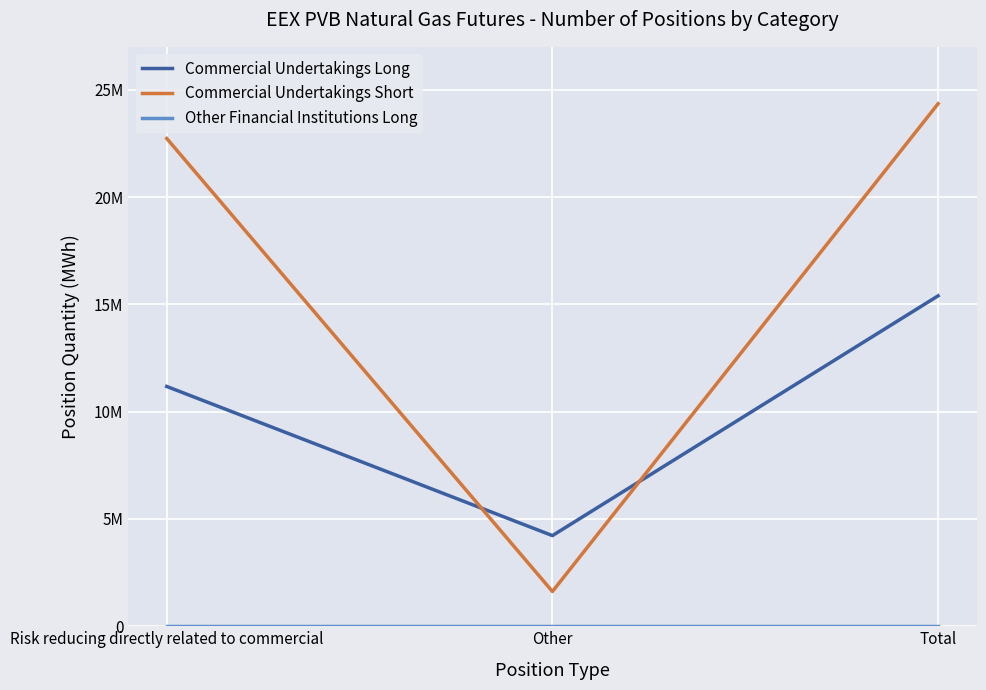

List the series in order of their peak value, highest first.

Commercial Undertakings Short, Commercial Undertakings Long, Other Financial Institutions Long